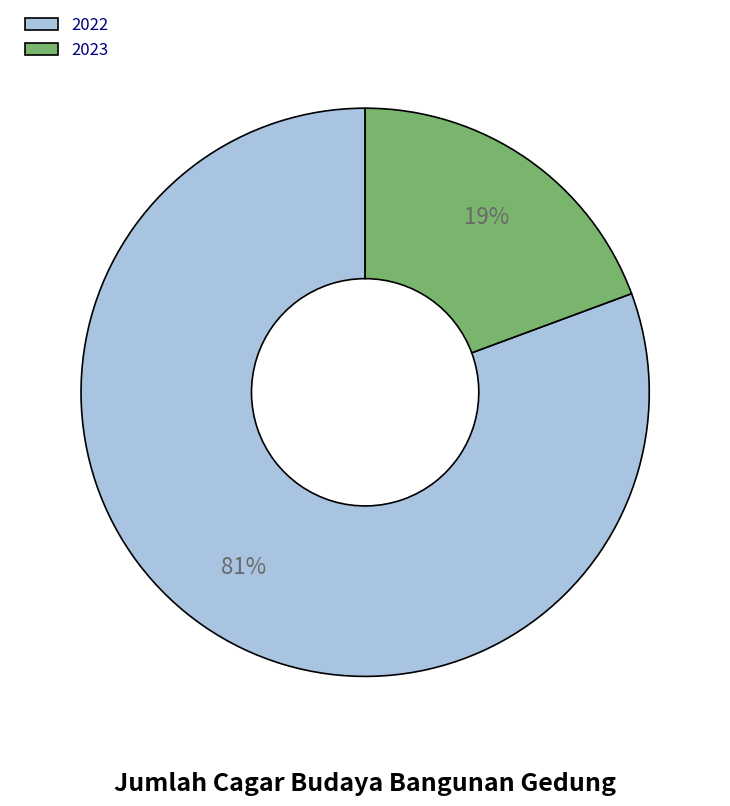

To the nearest percent, what percentage of the pie is 2023?

19%